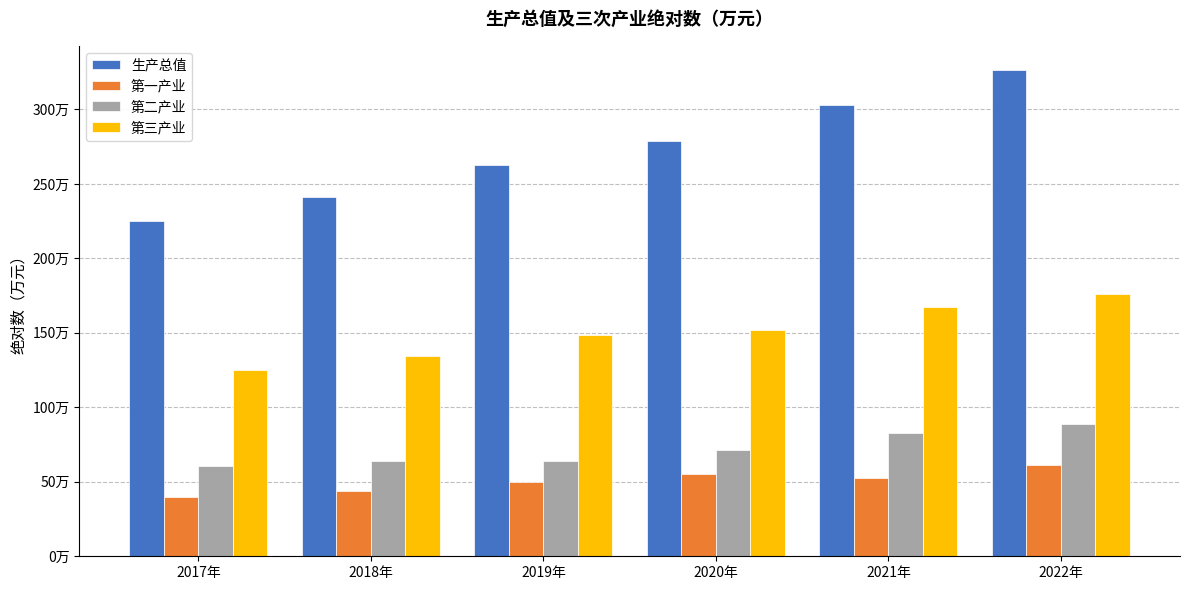

What is the sum of all 第一产业 values?

3025457.1